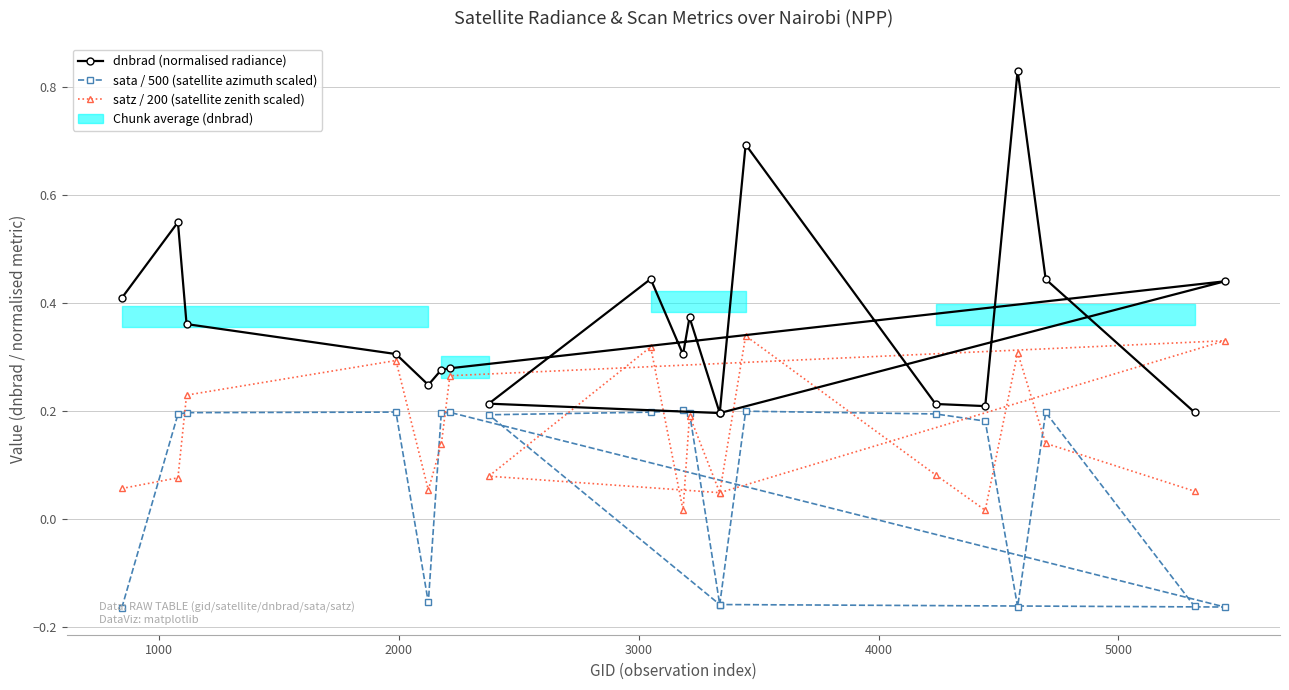

The sata / 500 (satellite azimuth scaled) series shows 0.2 at 3000. True or false?

True